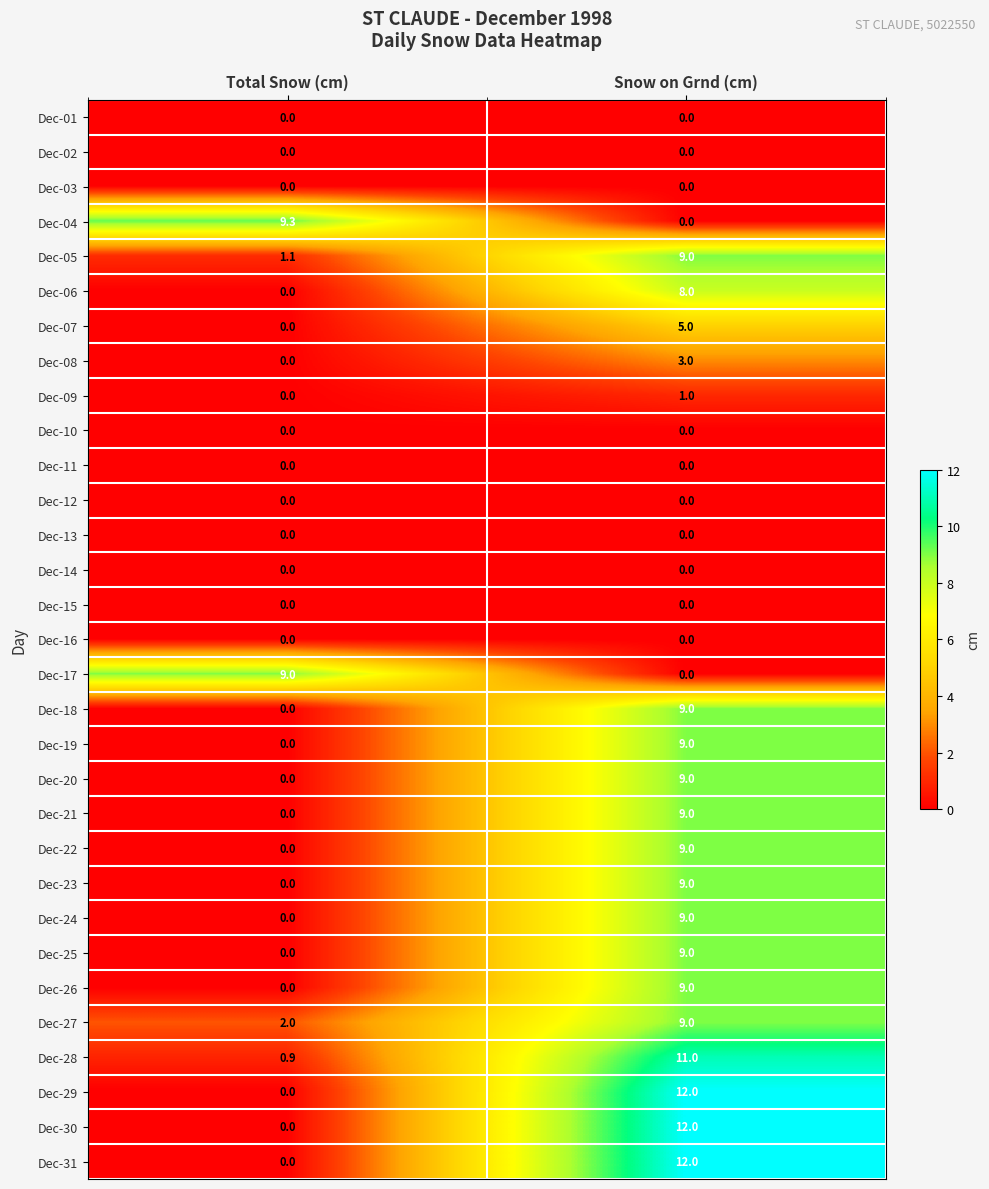

Is it true that Dec-15 equals 0.0 at Snow on Grnd (cm)?

True